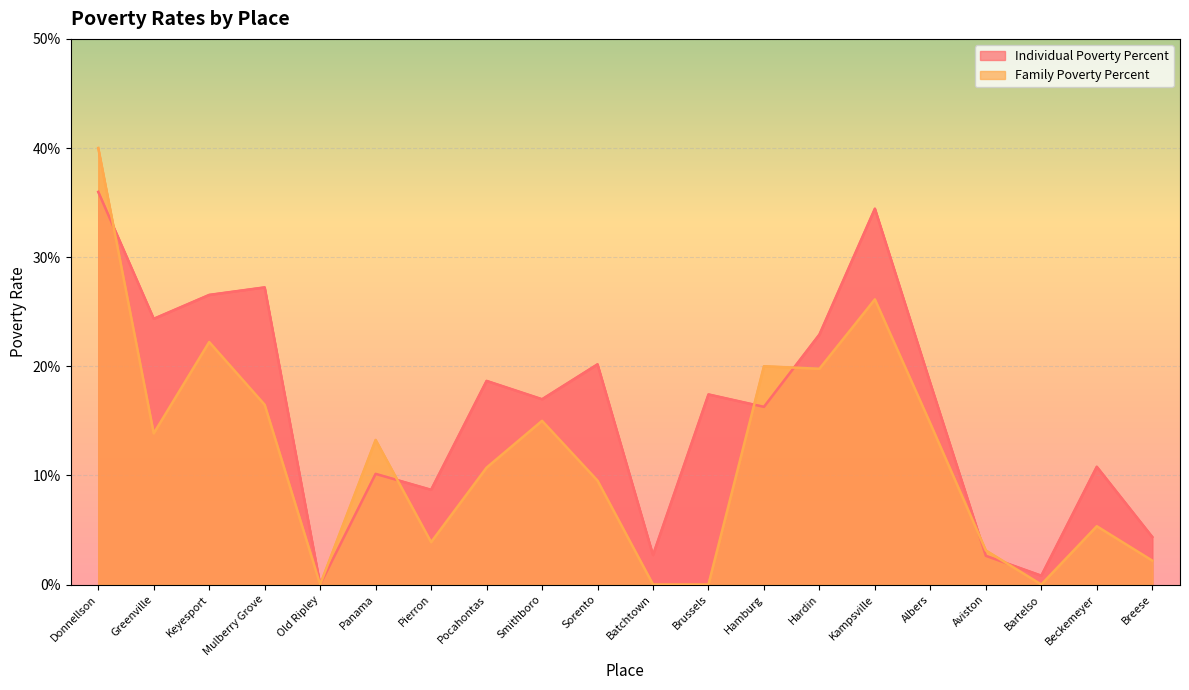

Does the chart display data point markers on the line(s)?

No